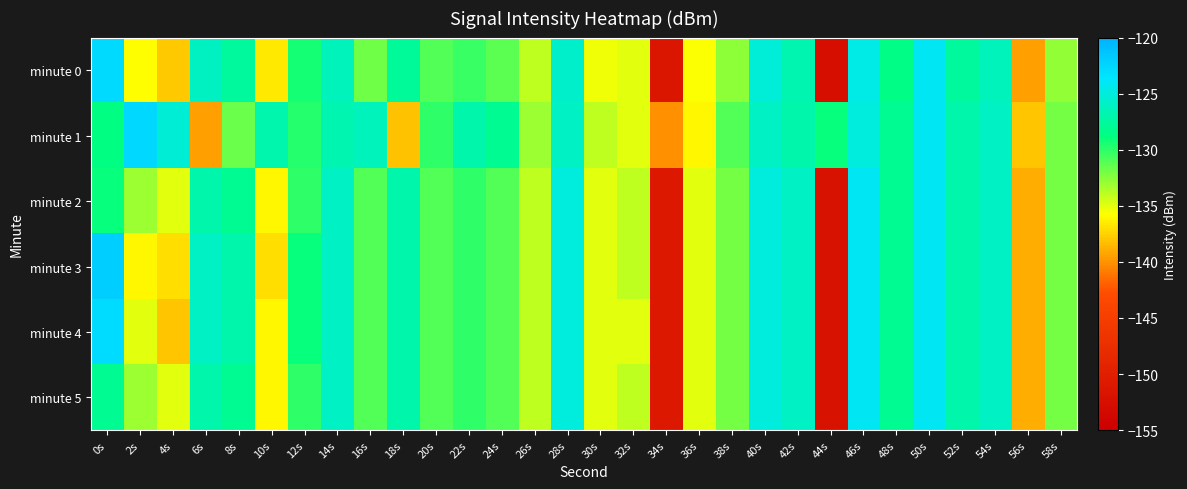

Between 12s and 54s, which series saw the biggest shift?

minute 2